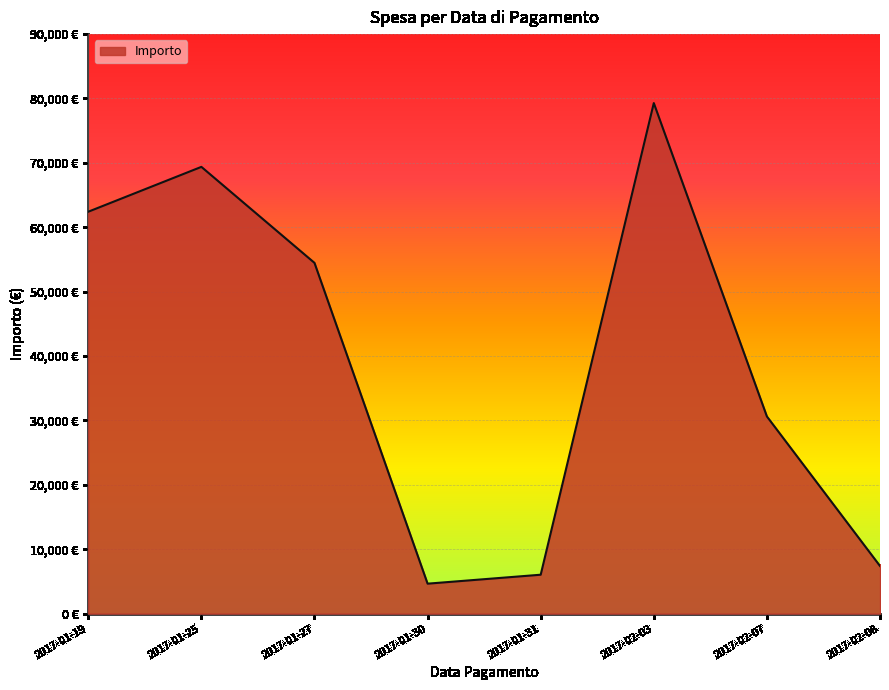

List the labels in order of value, largest first.

2017-02-03, 2017-01-25, 2017-01-19, 2017-01-27, 2017-02-07, 2017-02-08, 2017-01-31, 2017-01-30